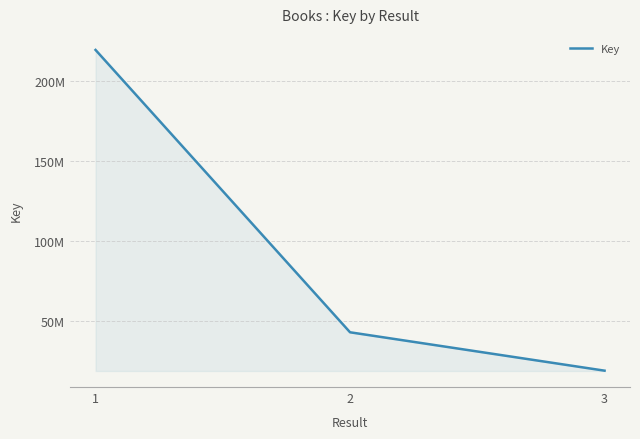

Is this an area chart (filled region under the line)?

Yes